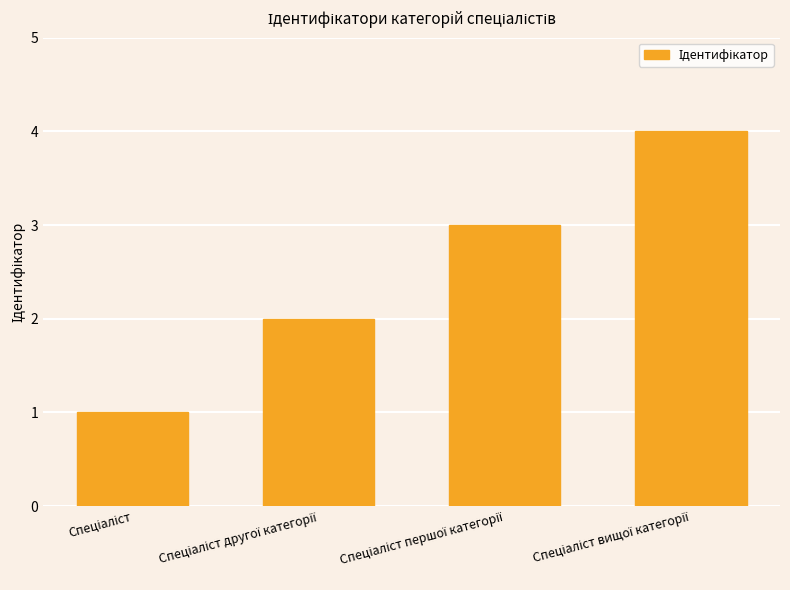

Reading left to right, what are all the values shown in this chart?

1	2	3	4